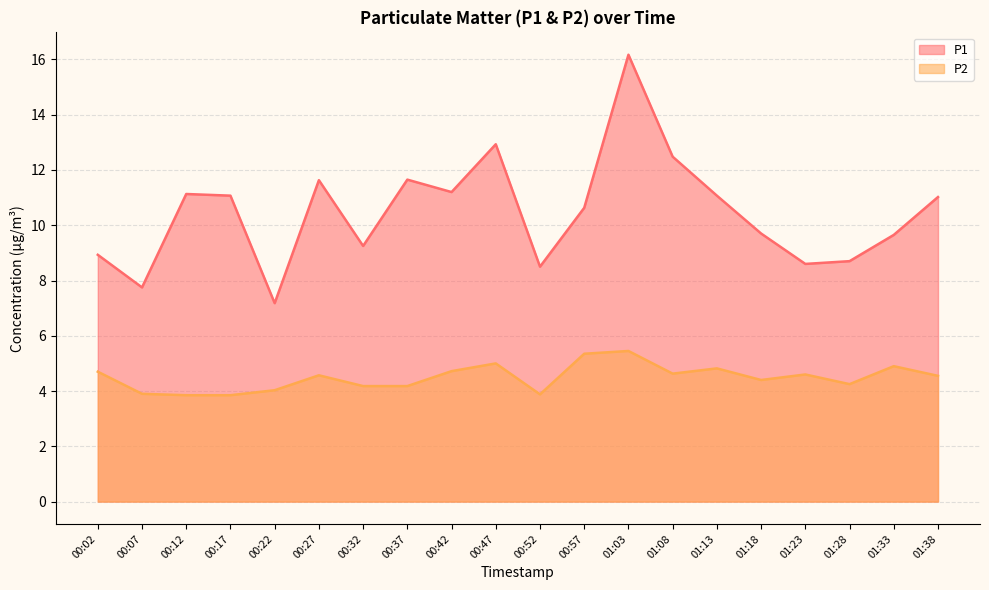

How many values in the P2 series are below 4?

4